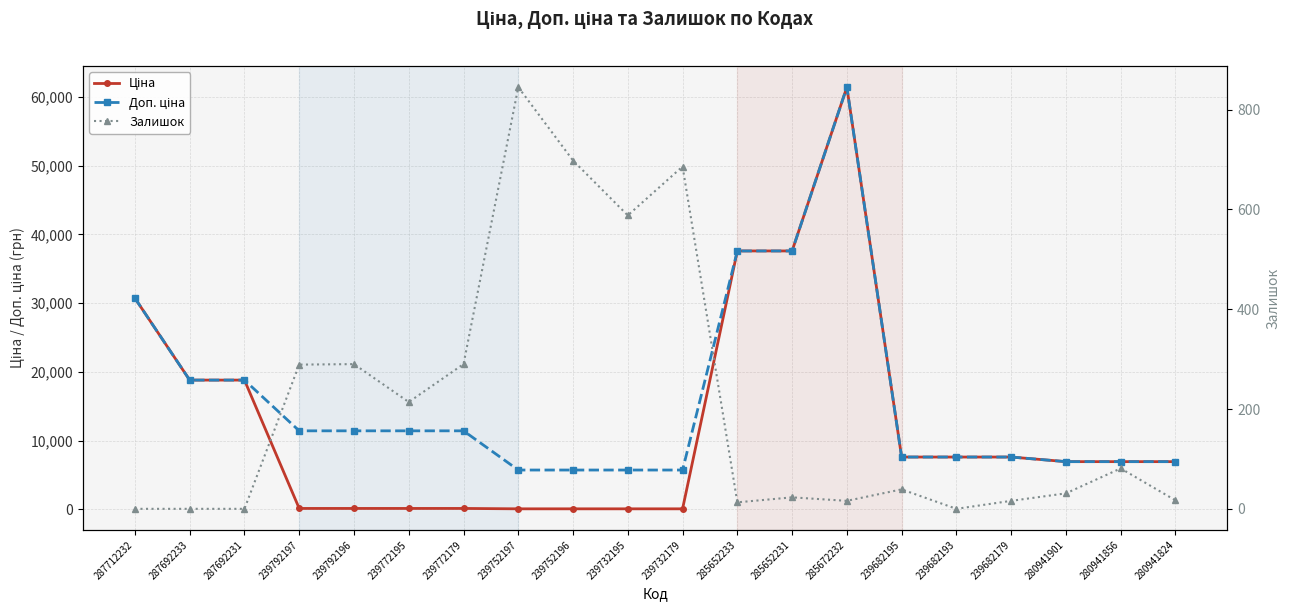

Rank the categories by Залишок value from highest to lowest.

239752197, 239752196, 239732179, 239732195, 239792196, 239772179, 239792197, 239772195, 280941856, 239682195, 280941901, 285652231, 280941824, 285672232, 239682179, 285652233, 287712232, 287692233, 287692231, 239682193